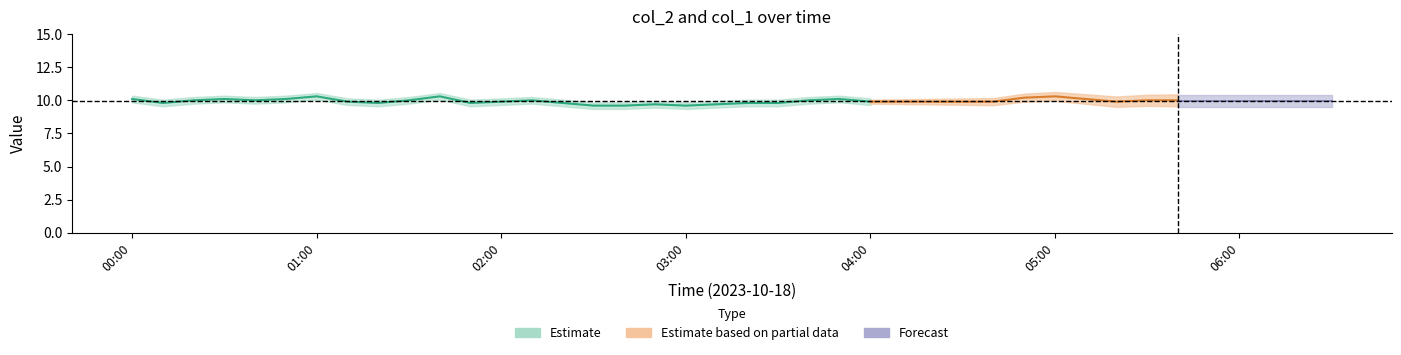

Count the col_2 values in the range 9 to 10.

29